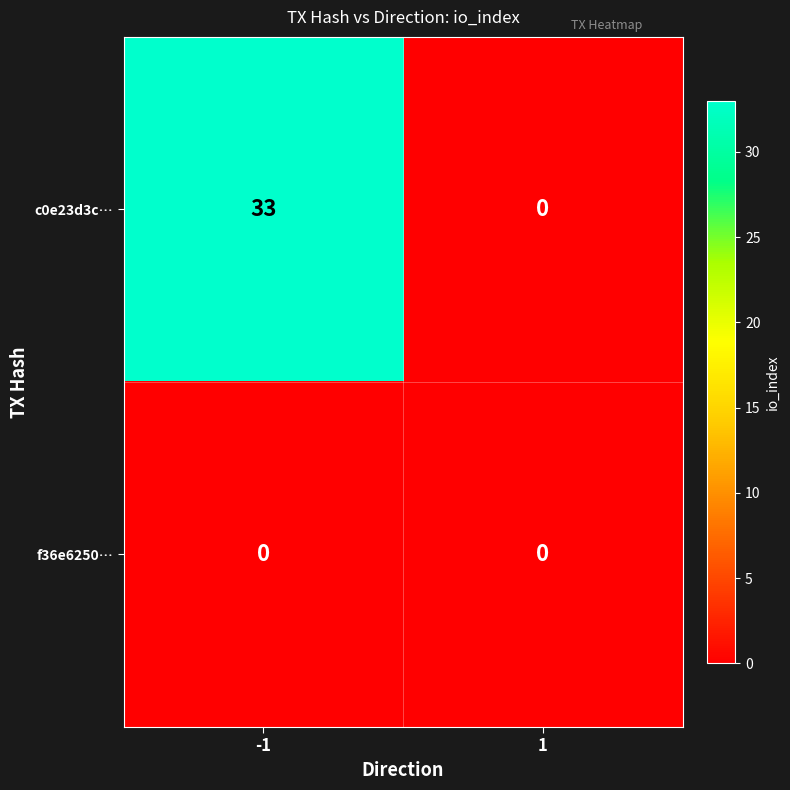

True or false: f36e6250… has a value of 0 at 1.

True